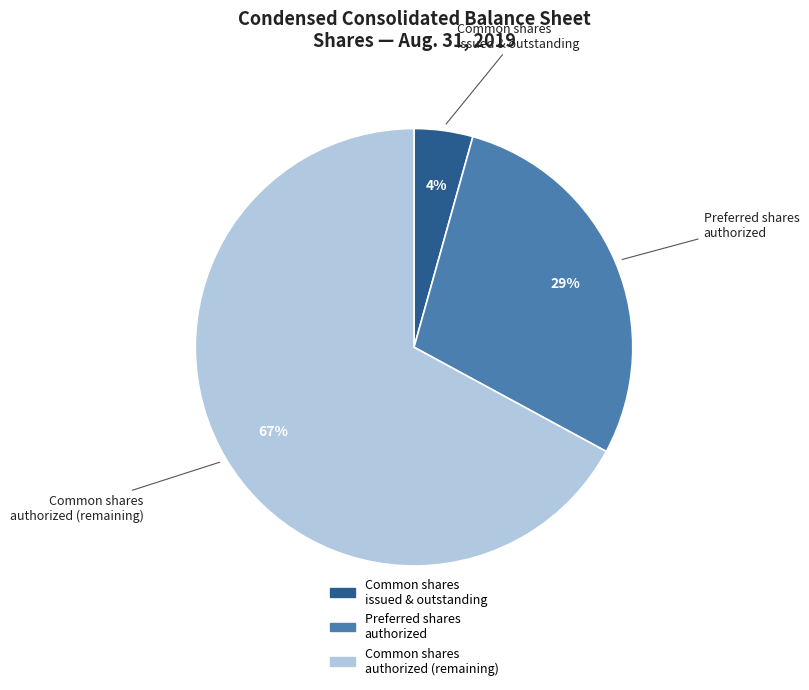

Does any single category account for the majority?

Yes